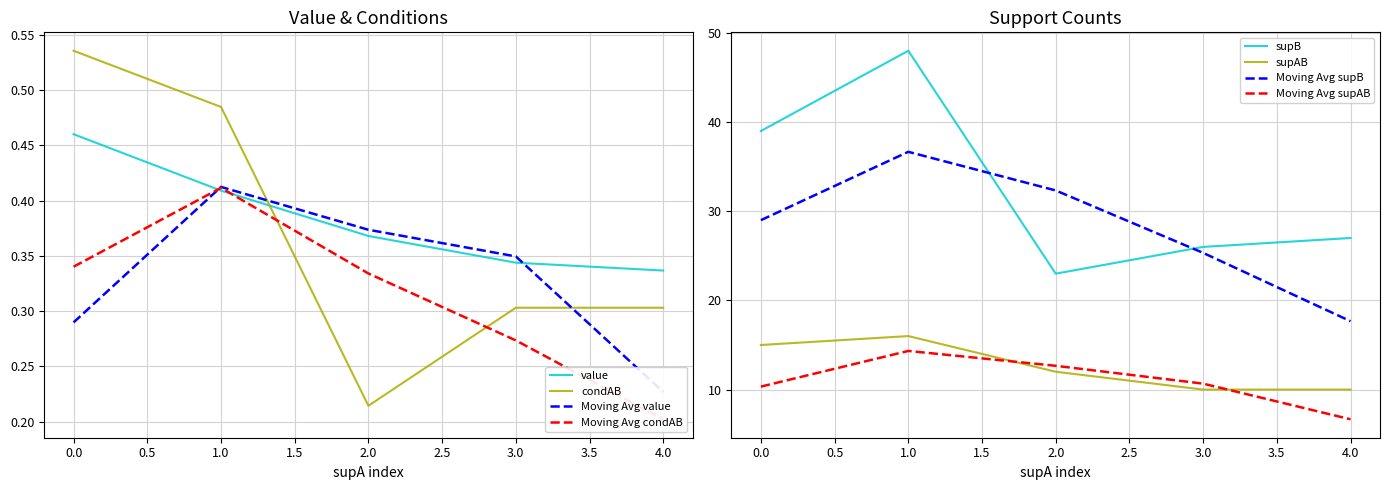

The supB series shows 19.3 at 0.0. True or false?

False